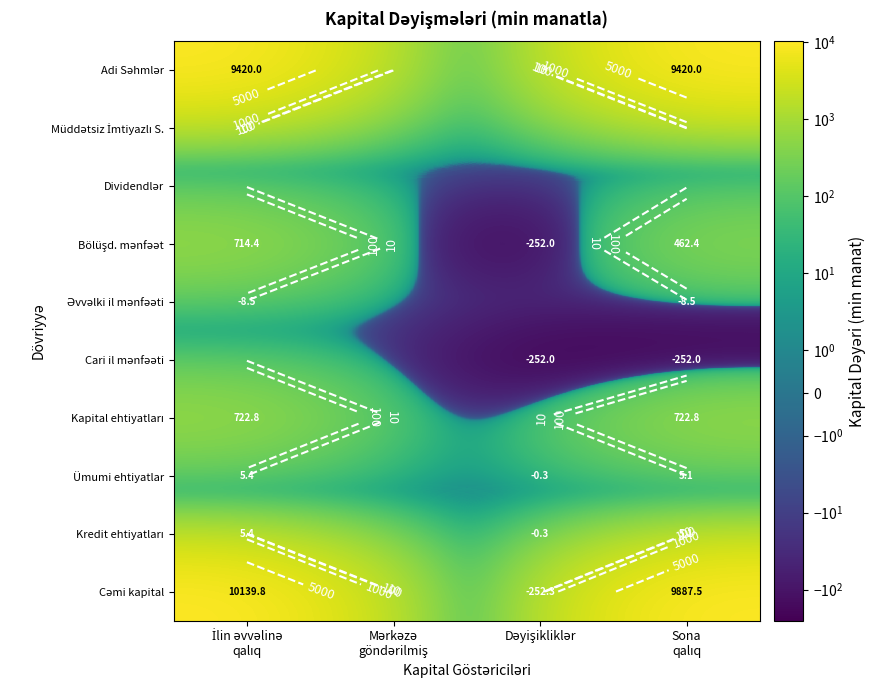

What is the difference between the highest and lowest values at Dəyişikliklər?

252.3